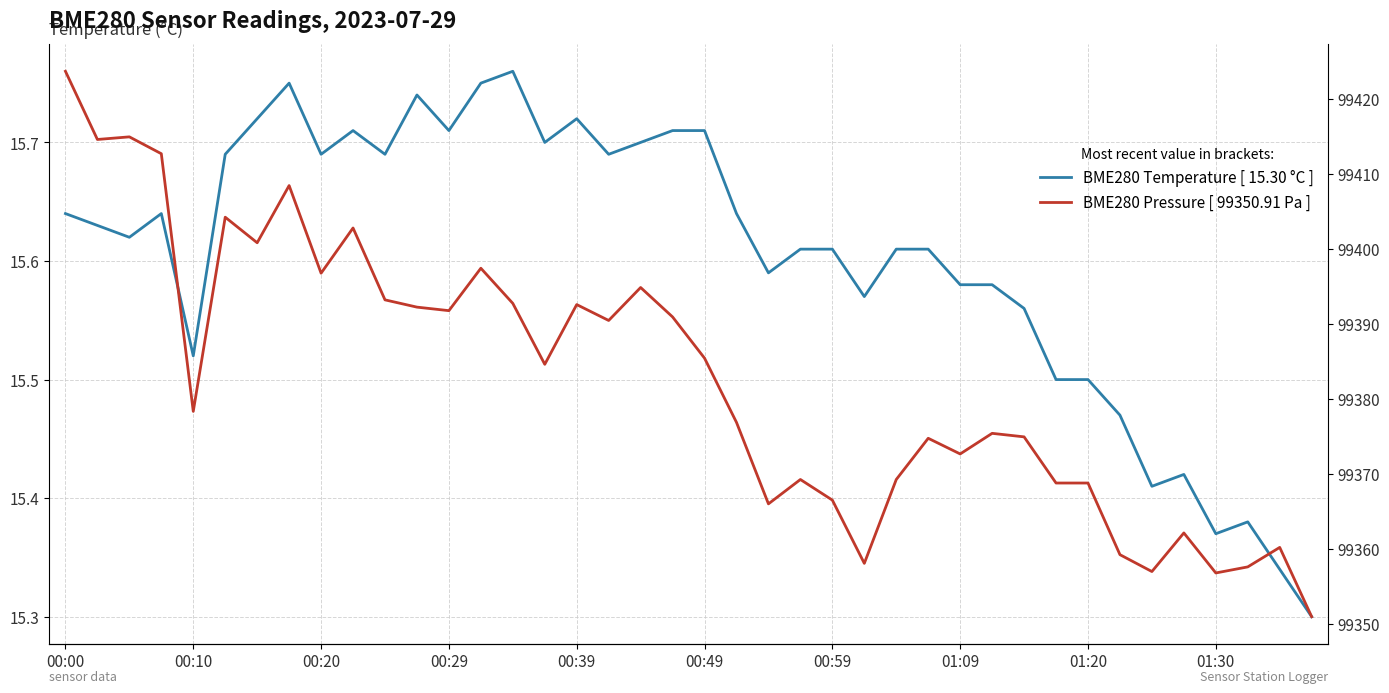

True or false: BME280 Pressure [ 99350.91 Pa ] has a value of 169992.4 at 15.

False